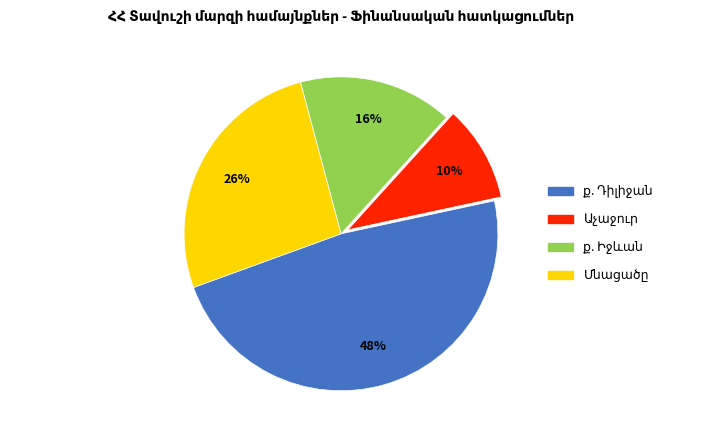

To the nearest percent, what is the average slice percentage?

25%